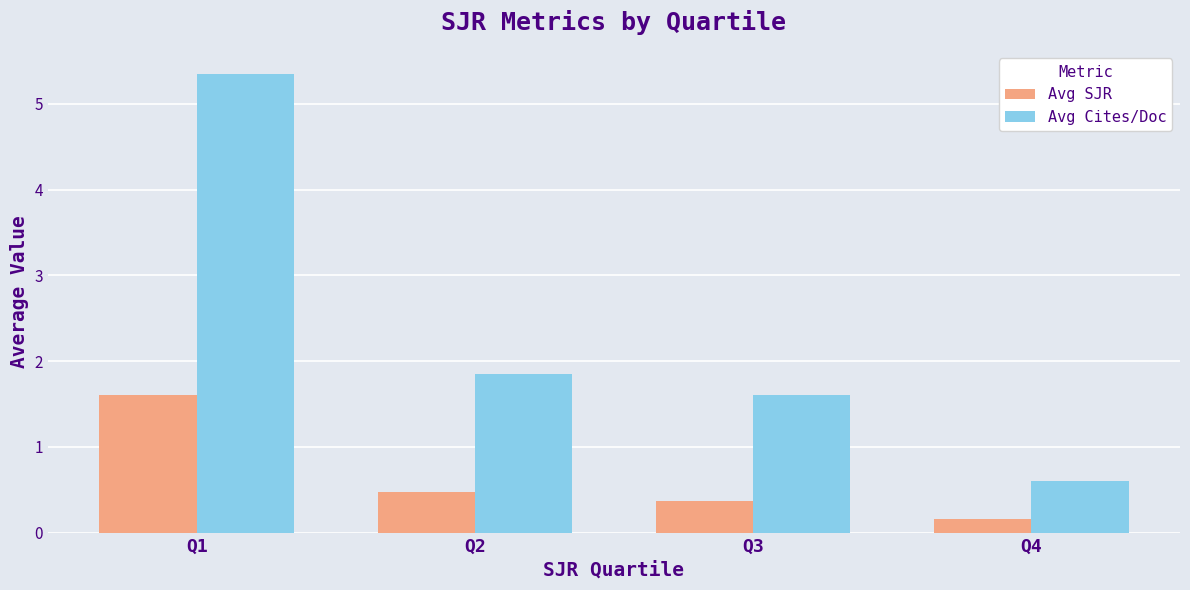

Which series has the widest spread of values?

Avg Cites/Doc